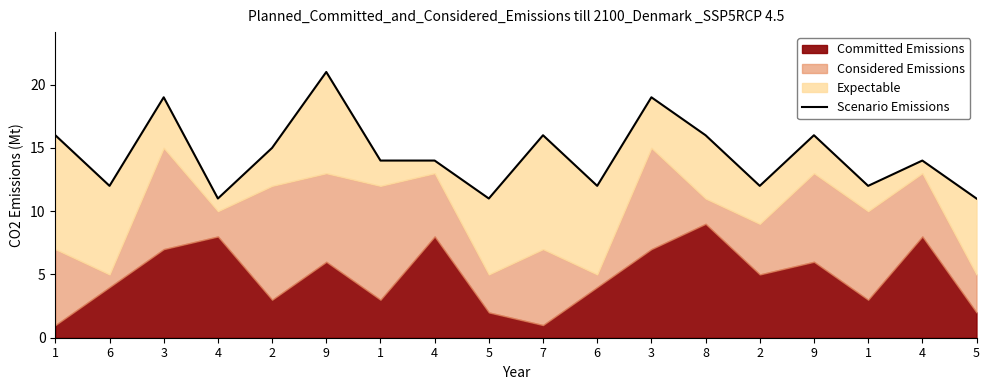

Rank the categories by value from highest to lowest.

9, 3, 3, 1, 7, 8, 9, 2, 1, 4, 4, 6, 6, 2, 1, 4, 5, 5